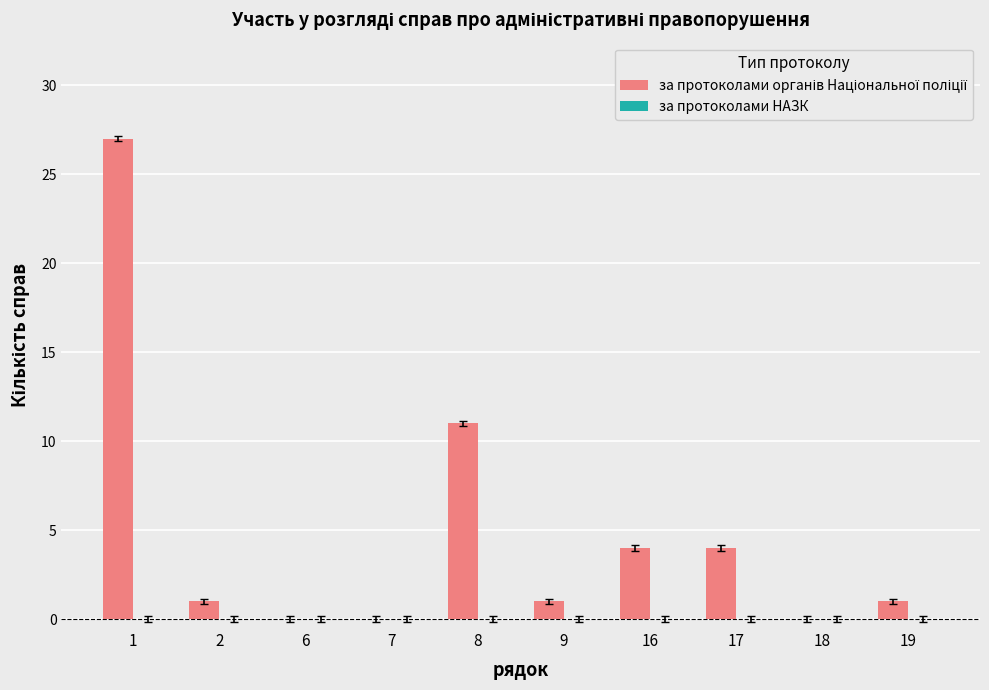

At which label is the value closest to 13?

8